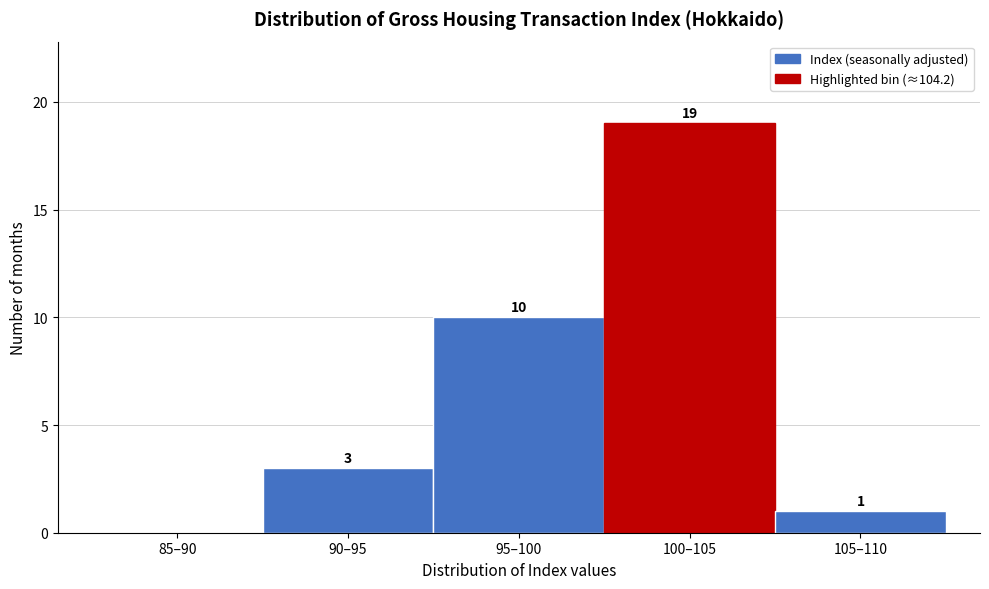

Reading left to right, transcribe all the data shown in this chart.

85–90=0	90–95=3	95–100=10	100–105=19	105–110=1